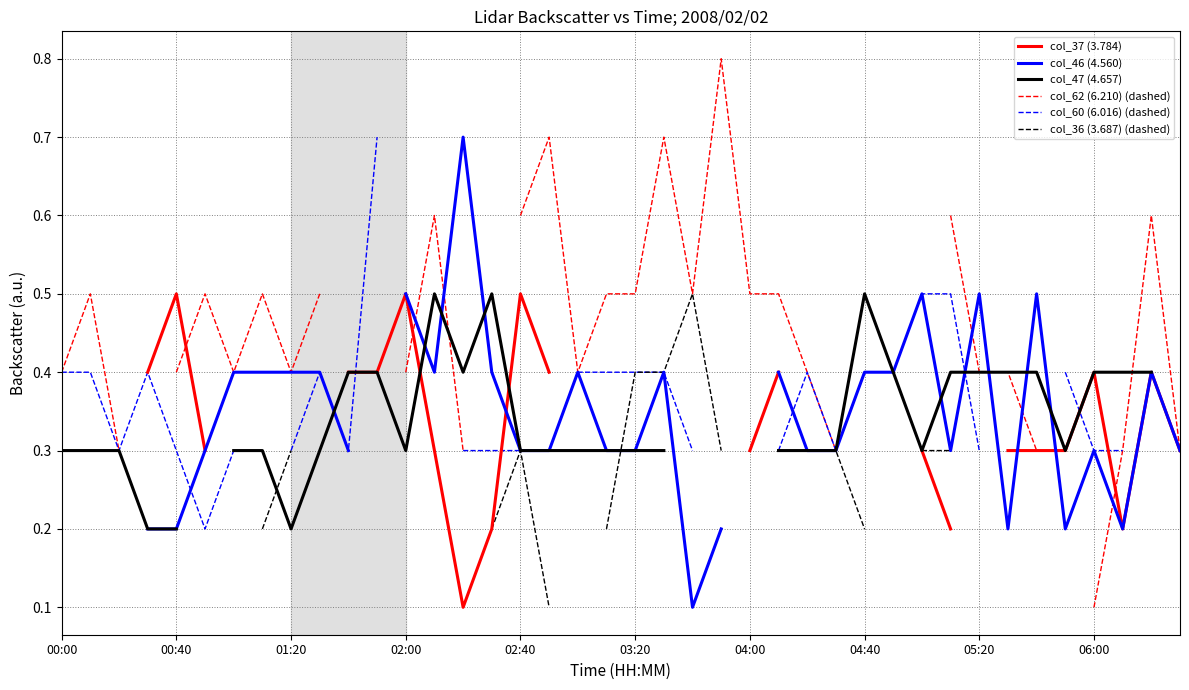

Which category has the lowest value across all series?

14